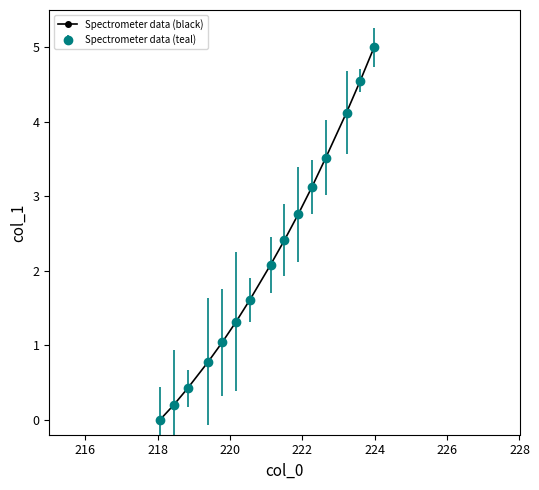

Does the chart have visible grid lines?

No